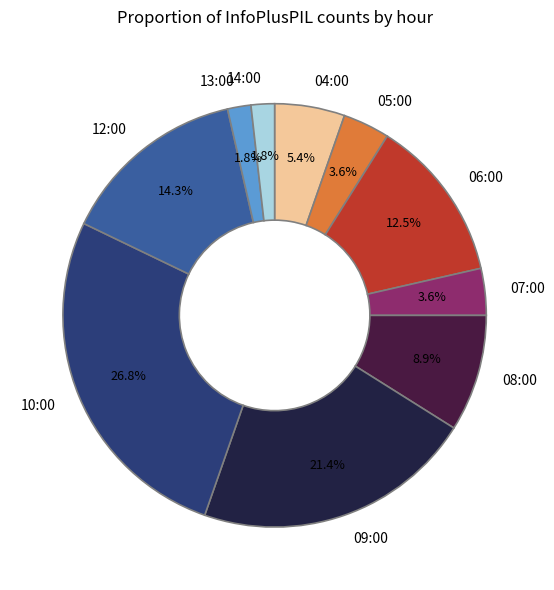

To the nearest percent, what is the combined percentage of 09:00 and 10:00?

48%